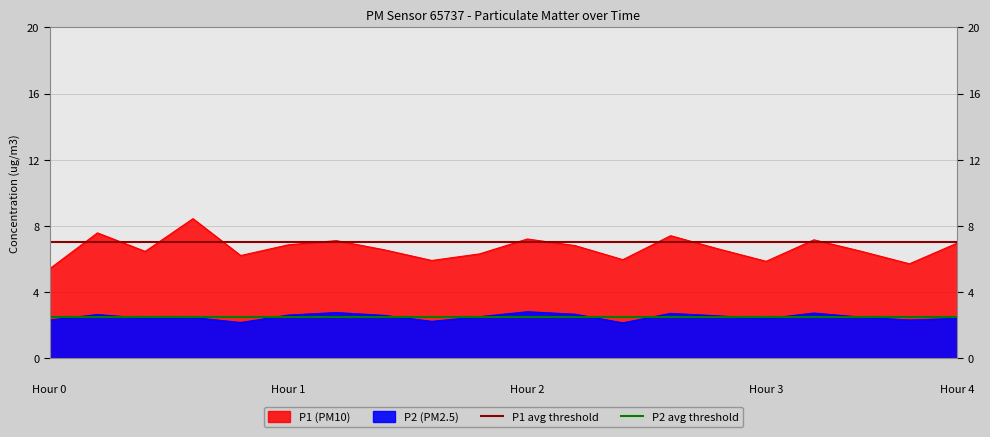

What value does the P2 avg threshold series have at 1?

2.5